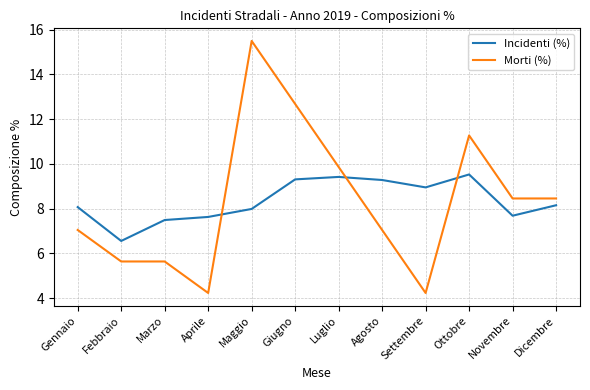

Is the value of Morti (%) at Aprile greater than the value of Incidenti (%) at Maggio?

No